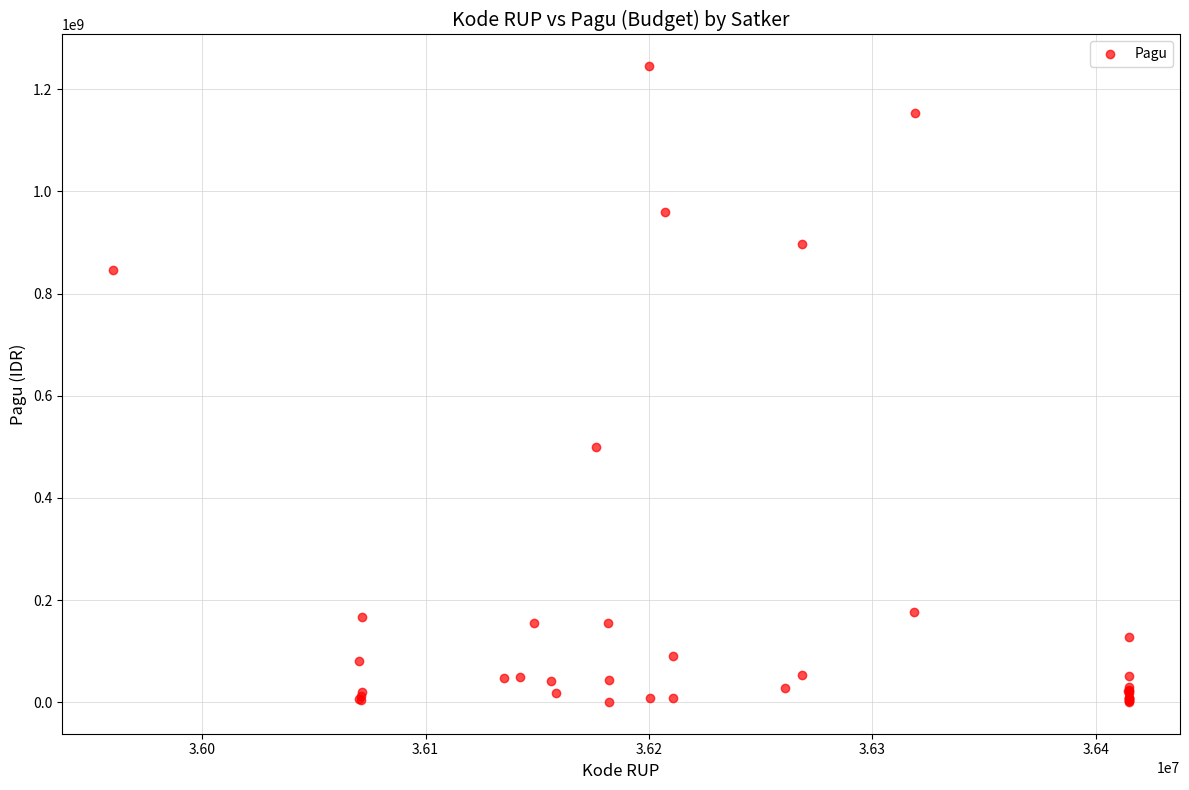

What Y value in the scatter plot is closest to 622840000?

499932000